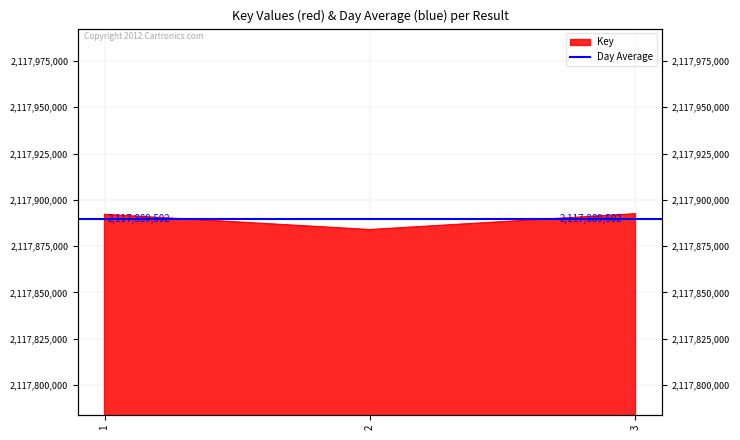

What is the difference between the maximum and second lowest values?

327